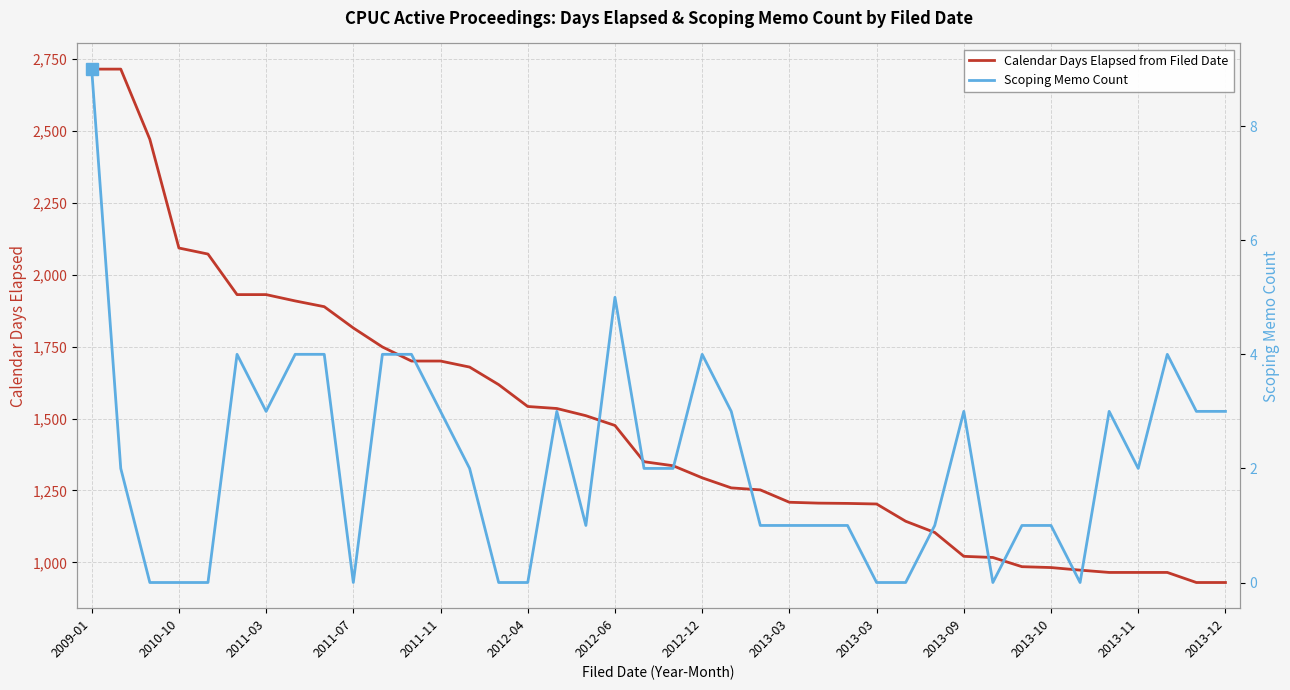

Reading right to left, transcribe all the data shown in this chart.

Calendar Days Elapsed from Filed Date: 930	930	965	965	965	973	982	985	1017	1021	1104	1143	1203	1205	1206	1209	1252	1259	1294	1336	1350	1476	1510	1535	1542	1618	1679	1700	1700	1749	1815	1889	1909	1931	1931	2072	2093	2471	2715	2715
Scoping Memo Count: 3	3	4	2	3	0	1	1	0	3	1	0	0	1	1	1	1	3	4	2	2	5	1	3	0	0	2	3	4	4	0	4	4	3	4	0	0	0	2	9